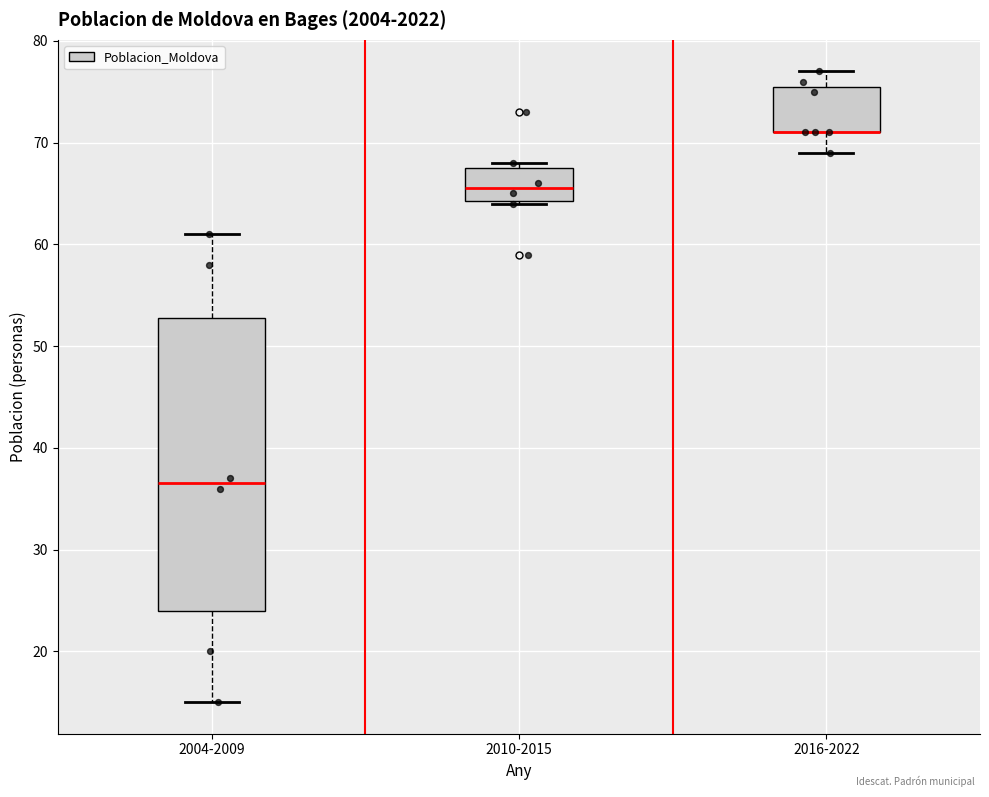

Reading left to right, transcribe this box plot: for each box, give where its median line is, the range the box spans, and where its two whiskers end, as read against the y-axis. The values are not printed on the chart, so give them approximately, as read against the axis.

2004-2009: median 37, box 24 to 53, whiskers 15 to 61
2010-2015: median 66, box 64 to 68, whiskers 64 to 68 (just above the box's upper edge)
2016-2022: median 71 (drawn on the box's lower edge), box 71 to 76, whiskers 69 to 77